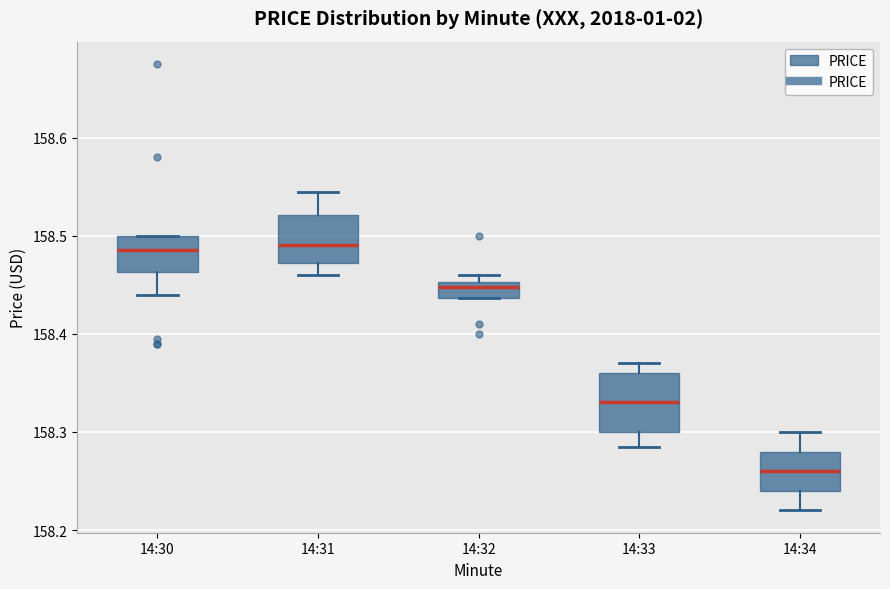

Where is the lower edge of the box for 14:32 on the y-axis? The values are not printed on the chart, so give them approximately, as read against the axis.

158.44